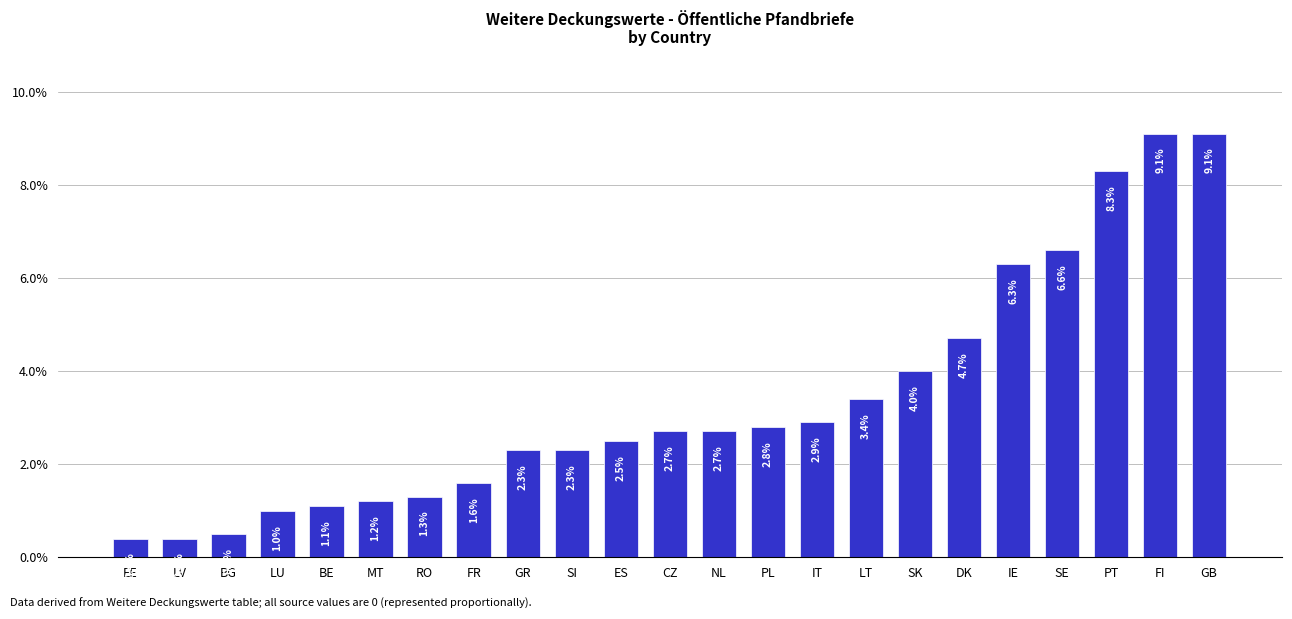

Where does the data first go above 2?

GR